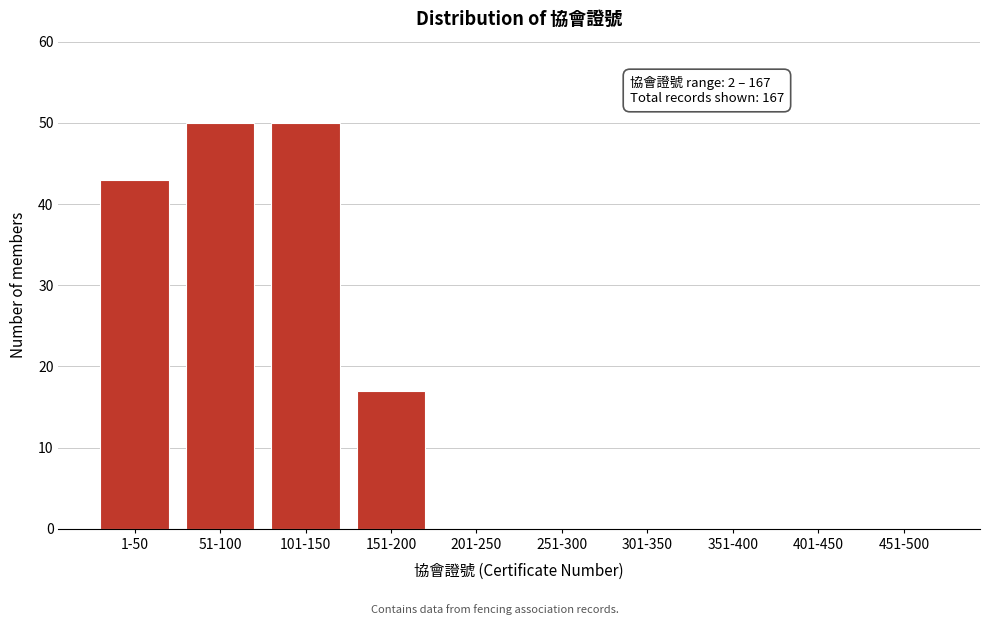

Reading right to left, list all the values displayed in this chart.

451-500=0	401-450=0	351-400=0	301-350=0	251-300=0	201-250=0	151-200=17	101-150=50	51-100=50	1-50=43